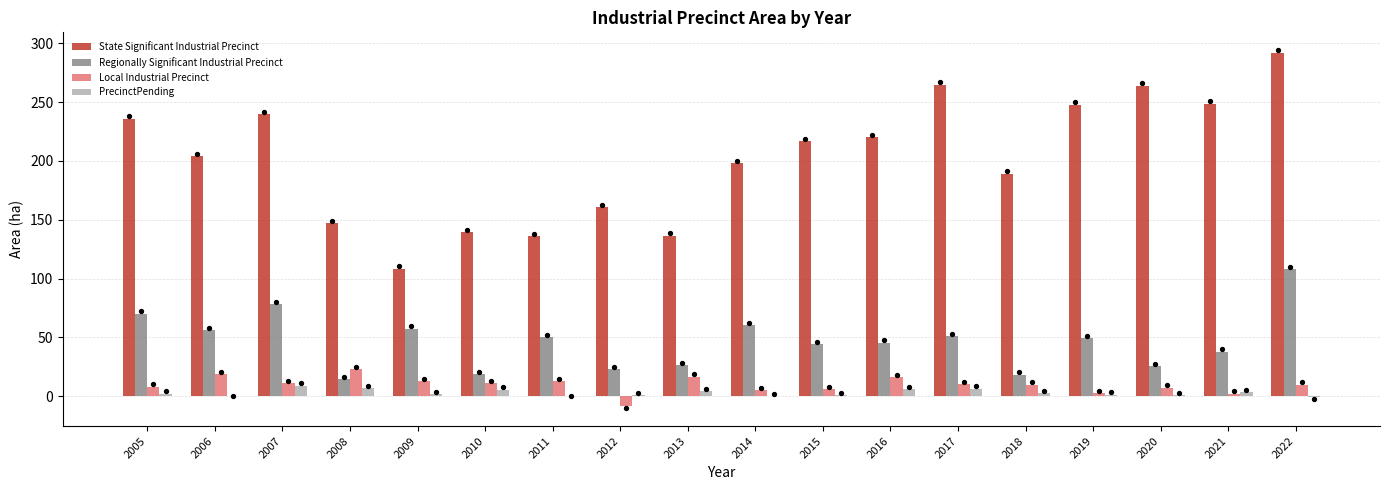

Is the value of Regionally Significant Industrial Precinct at 2020 greater than the value of State Significant Industrial Precinct at 2021?

No